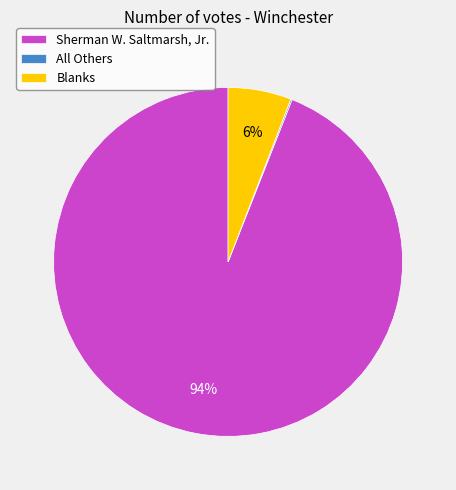

To the nearest percent, what is the difference between the largest and smallest slice percentages?

94%